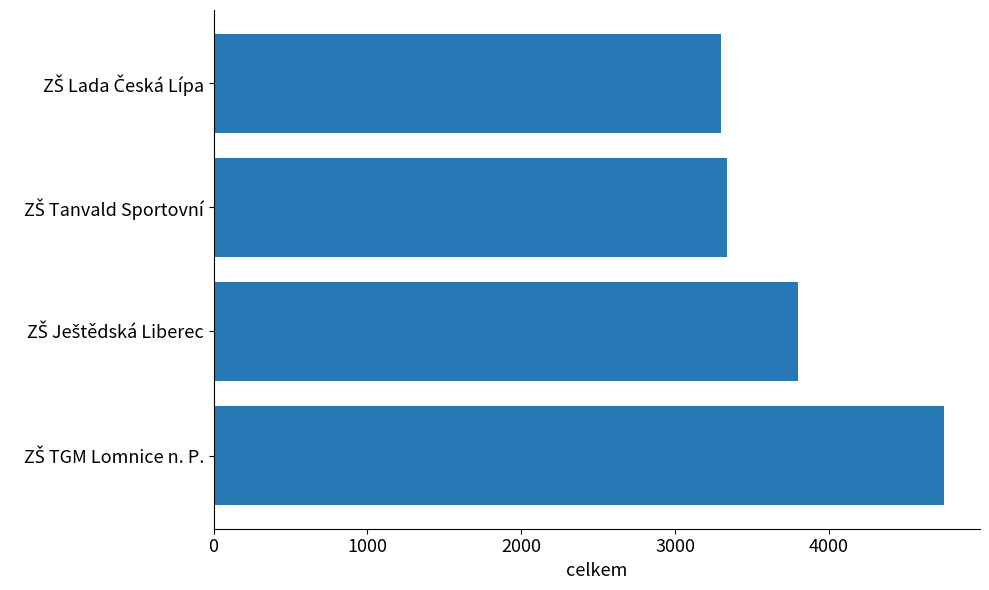

What is the difference between the maximum and minimum values?

1449.4